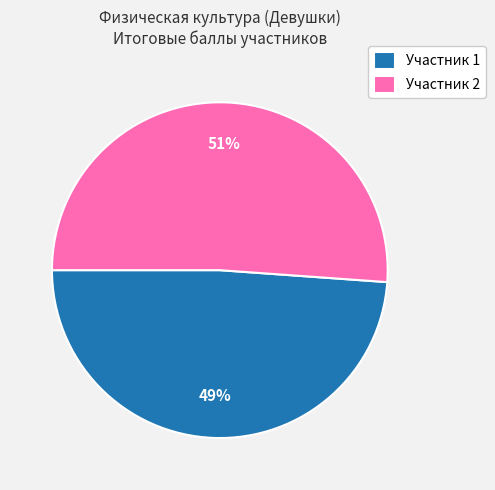

What percentage is the Участник 1 slice, to the nearest percent?

49%